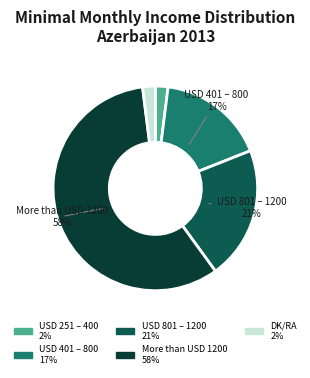

To the nearest percent, what is the difference between the largest and smallest slice percentages?

56%